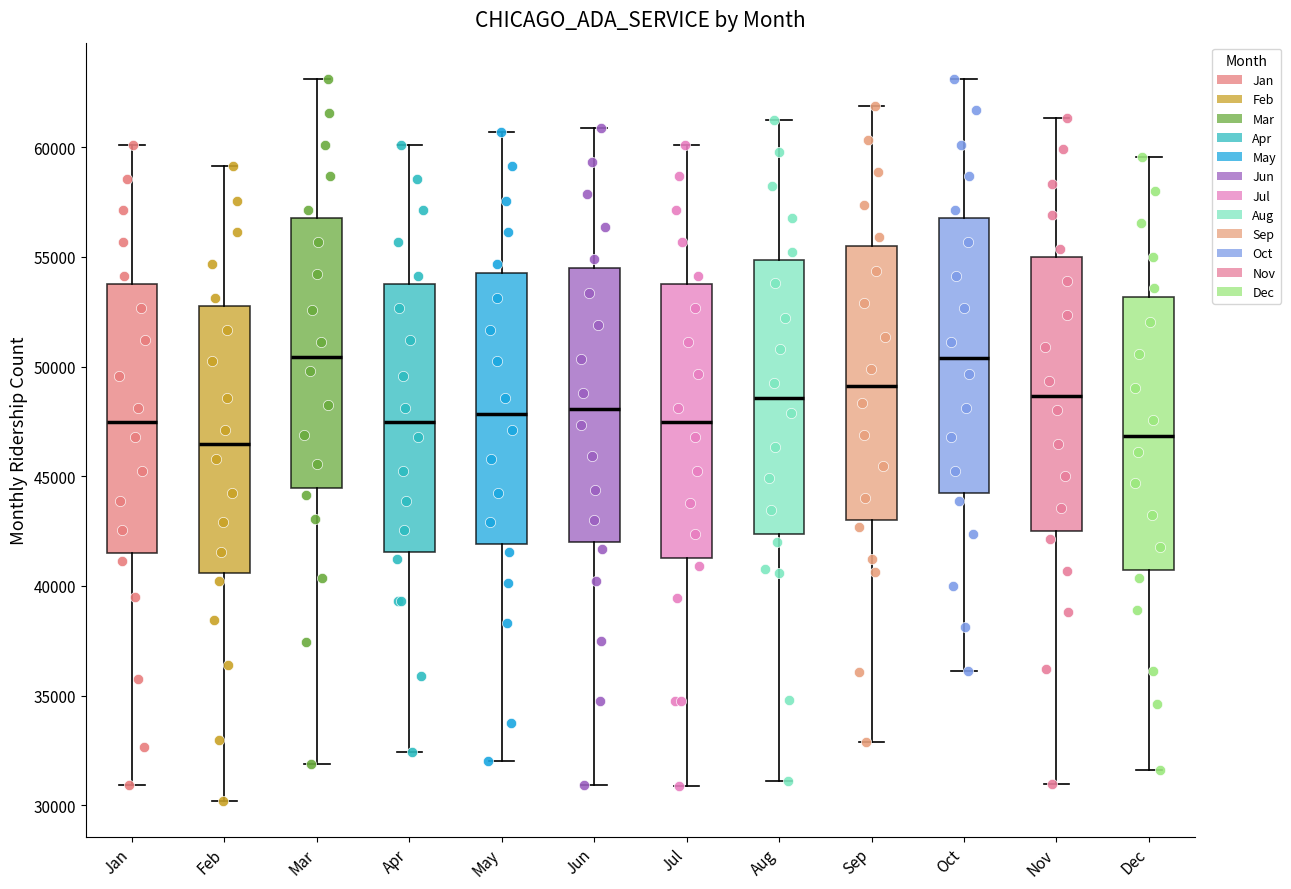

Reading left to right, read every box against the y-axis: the position of its median line, the range the box covers, and the ends of its whiskers. The values are not printed on the chart, so give them approximately, as read against the axis.

Jan: median 47500, box 41500 to 54000, whiskers 31000 to 60000
Feb: median 46500, box 40500 to 53000, whiskers 30000 to 59000
Mar: median 50500, box 44500 to 57000, whiskers 32000 to 63000
Apr: median 47500, box 41500 to 54000, whiskers 32500 to 60000
May: median 48000, box 42000 to 54500, whiskers 32000 to 60500
Jun: median 48000, box 42000 to 54500, whiskers 31000 to 61000
Jul: median 47500, box 41500 to 54000, whiskers 31000 to 60000
Aug: median 48500, box 42500 to 55000, whiskers 31000 to 61000
Sep: median 49000, box 43000 to 55500, whiskers 33000 to 62000
Oct: median 50500, box 44000 to 57000, whiskers 36000 to 63000
Nov: median 48500, box 42500 to 55000, whiskers 31000 to 61500
Dec: median 47000, box 40500 to 53000, whiskers 31500 to 59500